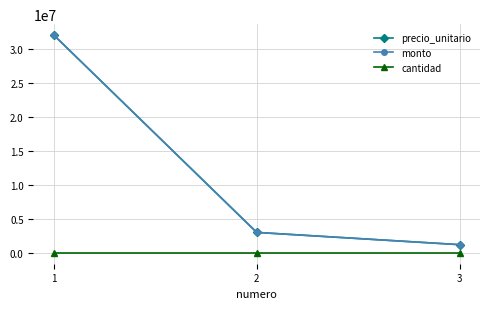

What is the value of the cantidad point at the 1st from the left?

1